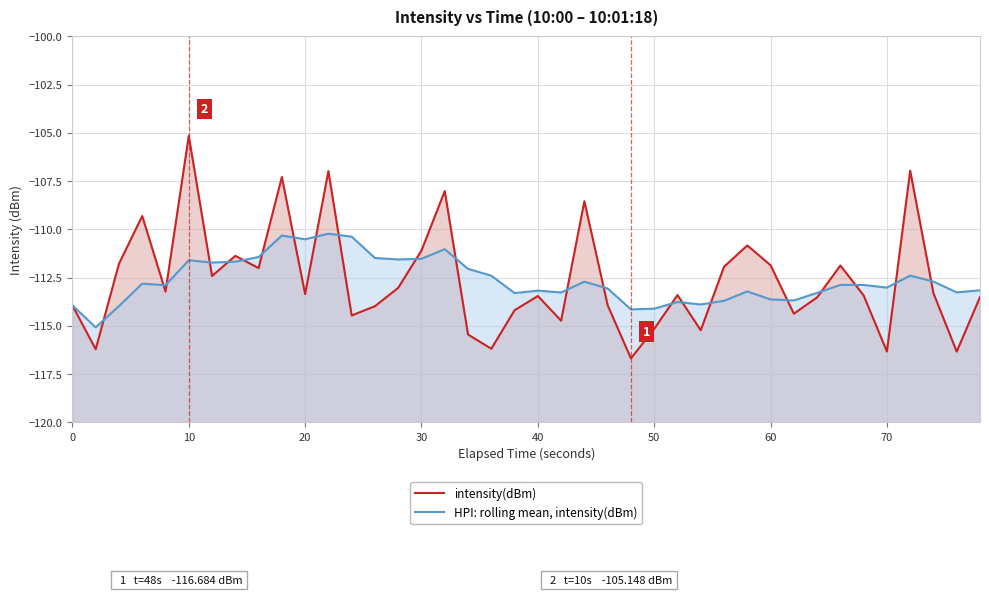

List the series in order of their peak value, lowest first.

HPI: rolling mean, intensity(dBm), intensity(dBm)